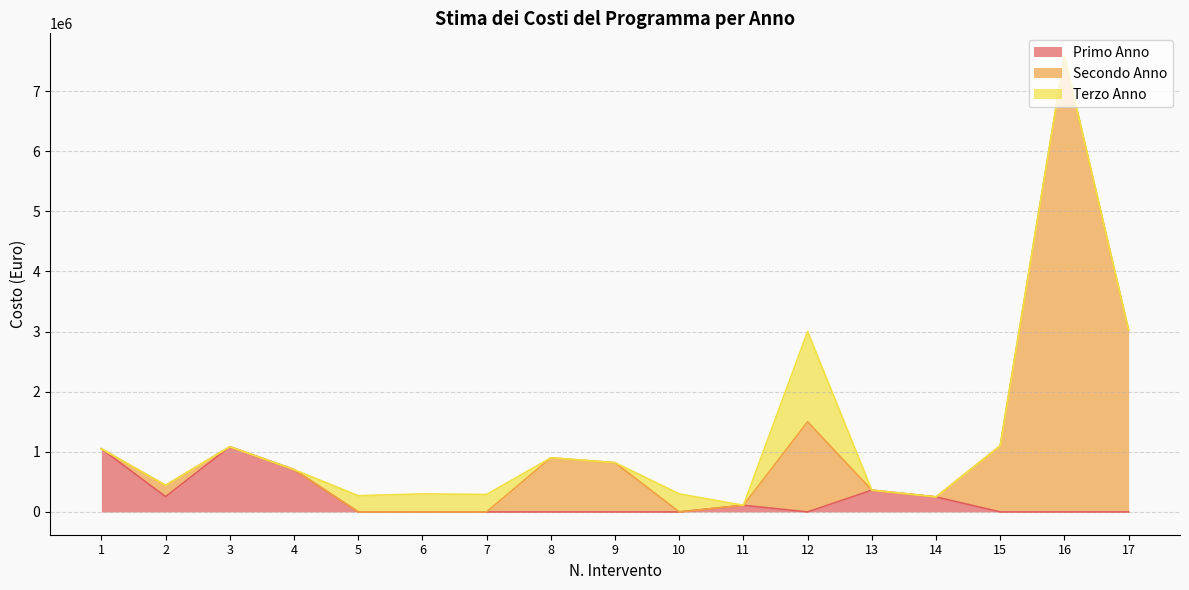

Between 4 and 6, which is larger?

4